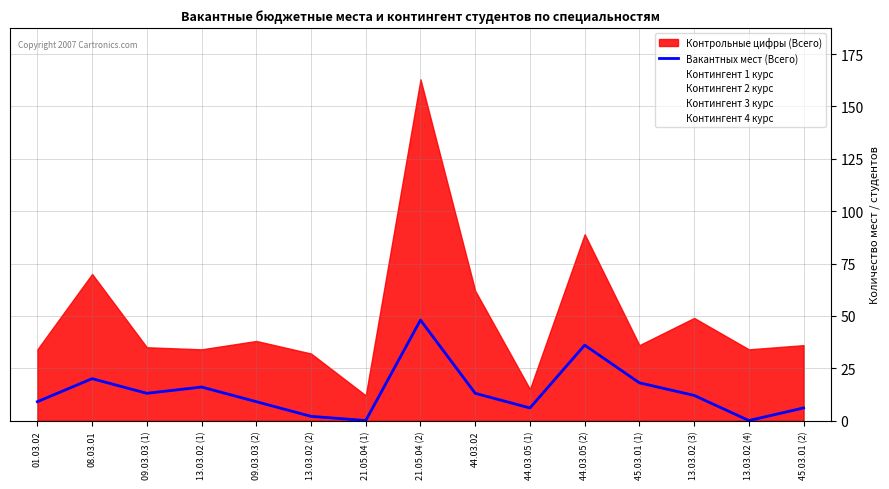

How many points are higher than both their immediate neighbors (excluding endpoints)?

4